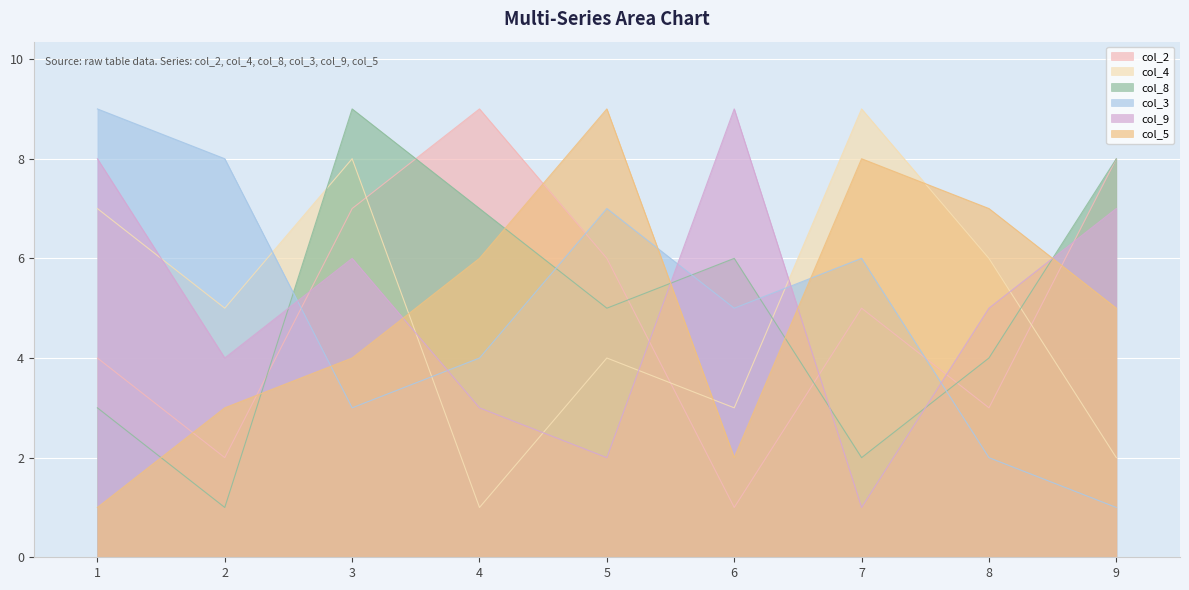

How many interior local valleys does the col_8 series have?

3